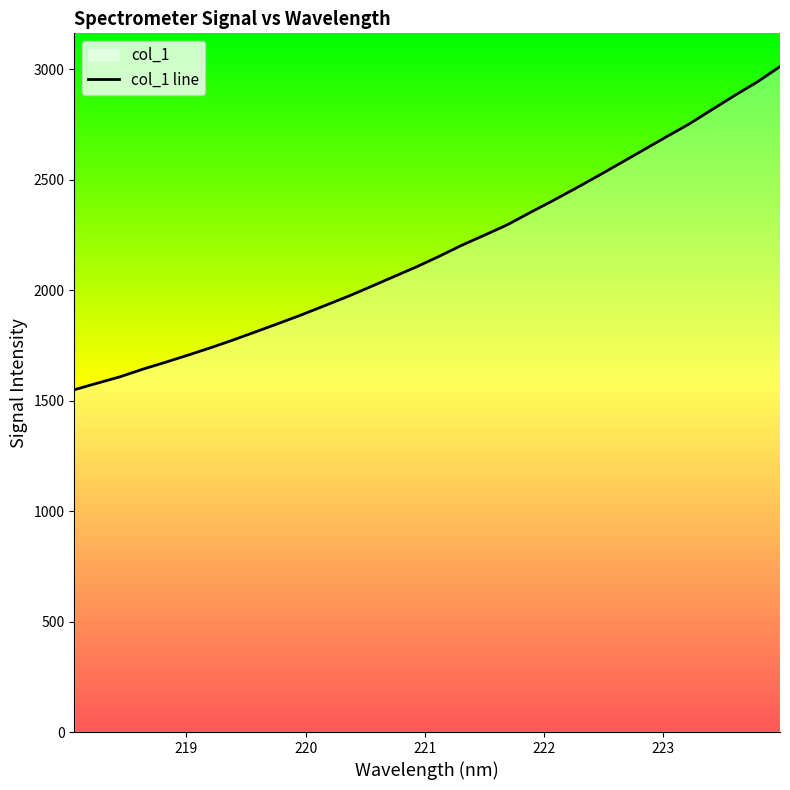

True or false: there are more than 0 points higher than both neighbors.

False